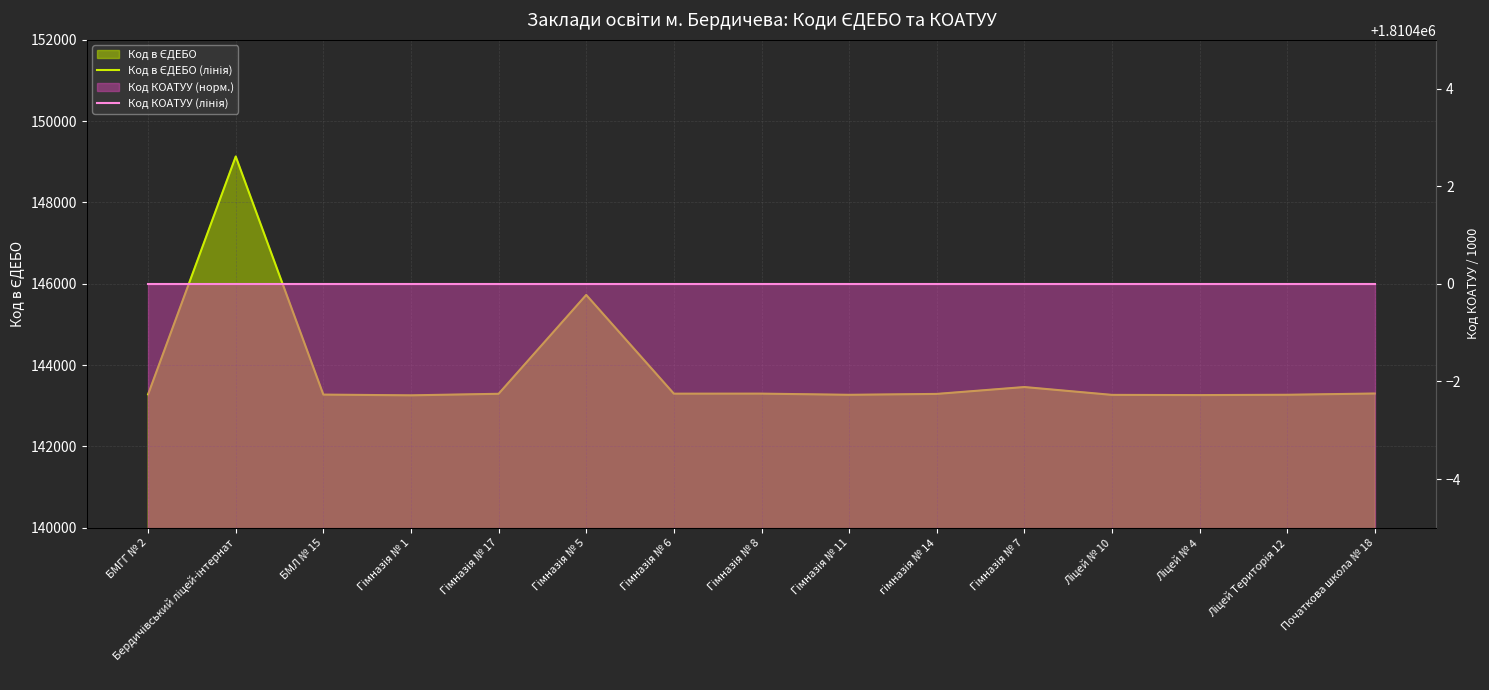

What is the highest value of the Код в ЄДЕБО (лінія) series?

149131